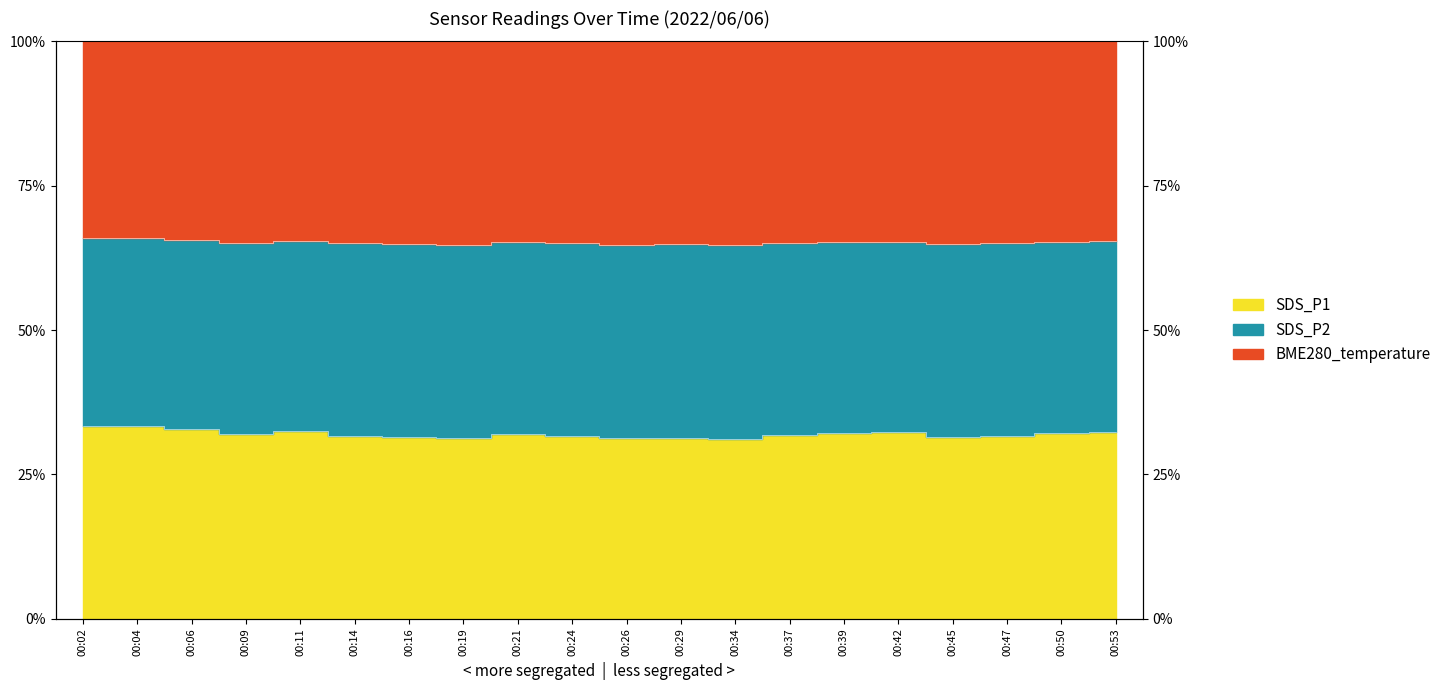

What is the difference between the maximum and second lowest values in the SDS_P1 series?

2.2